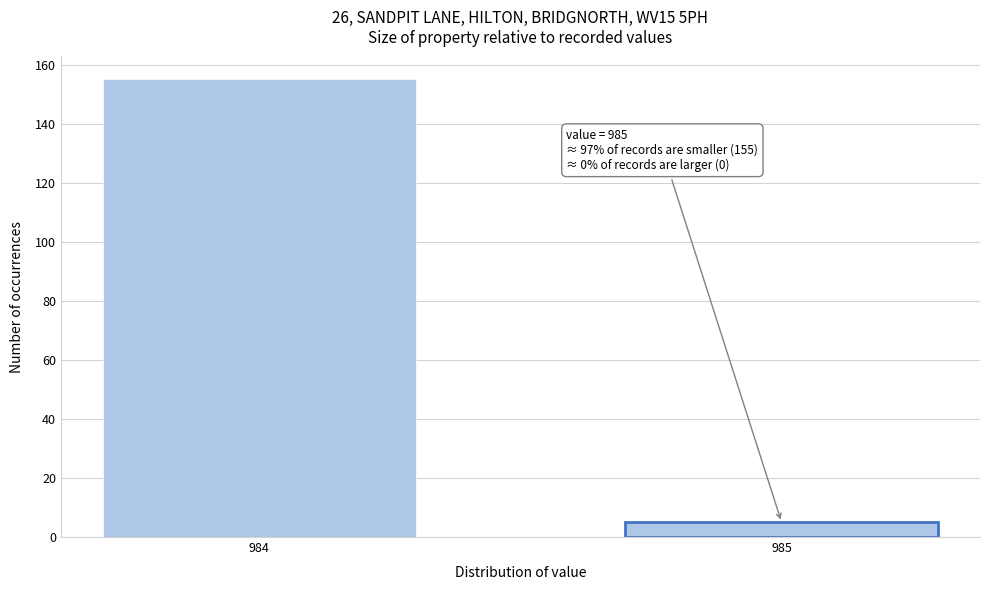

Reading left to right, what are all the values shown in this chart?

984=155	985=5